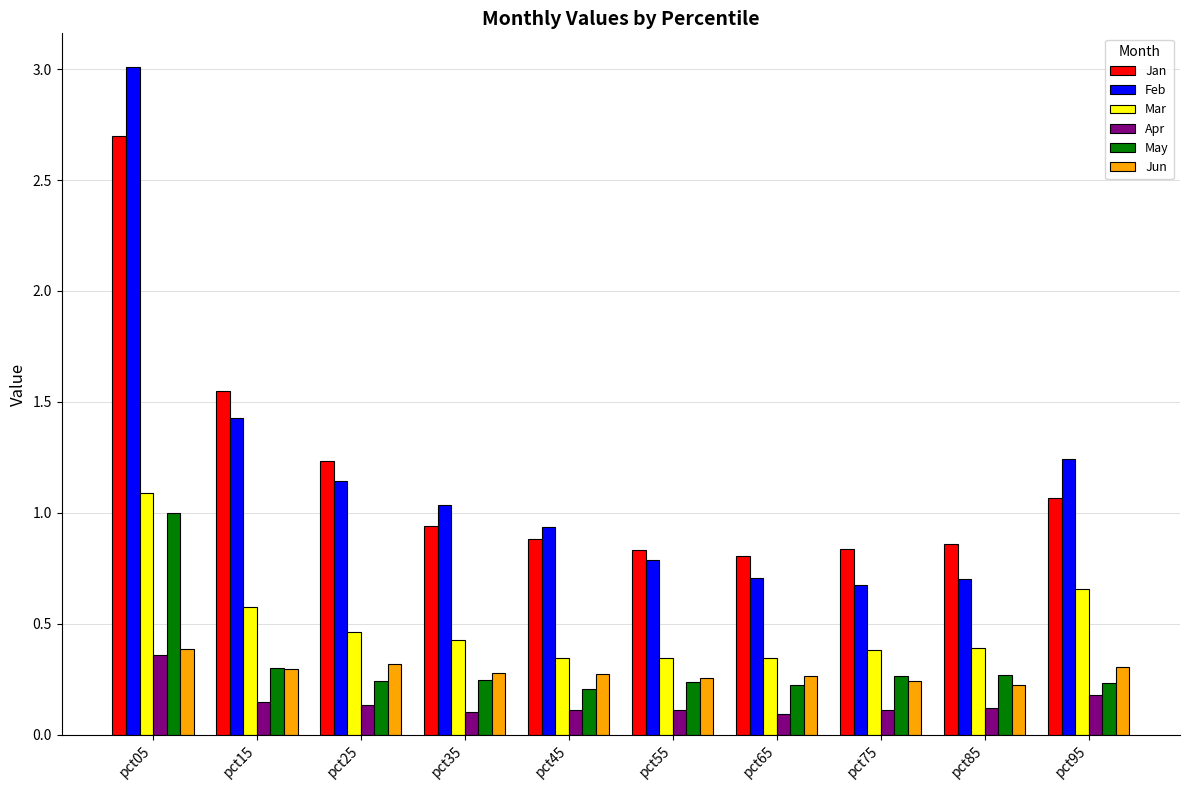

Which category has the highest value in the Jun series?

pct05